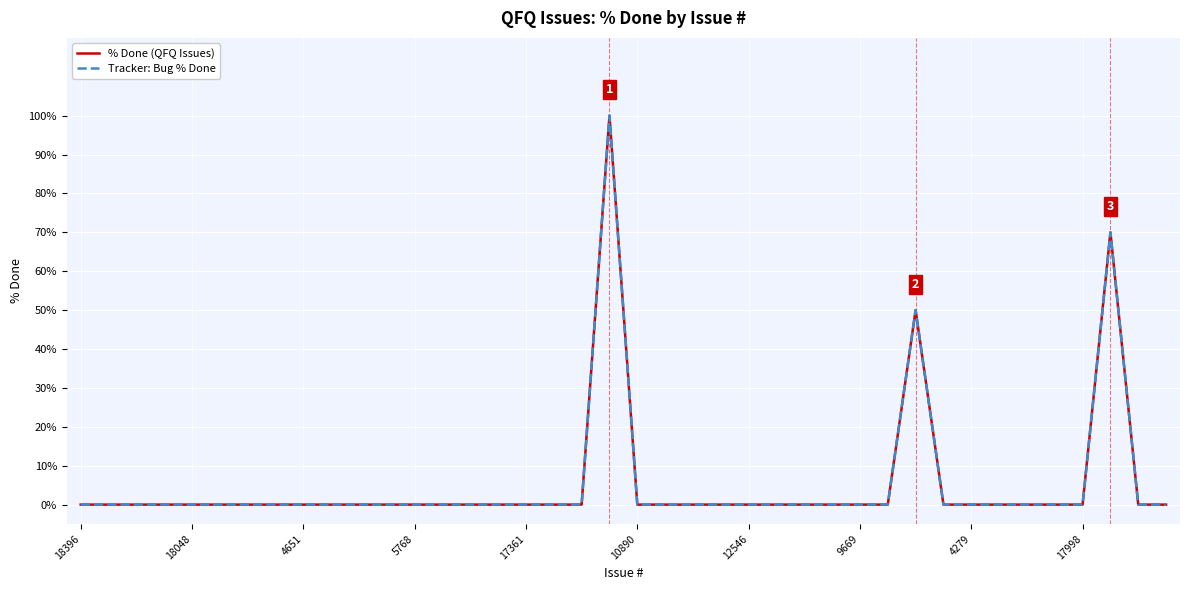

Is this an area chart (filled region under the line)?

No